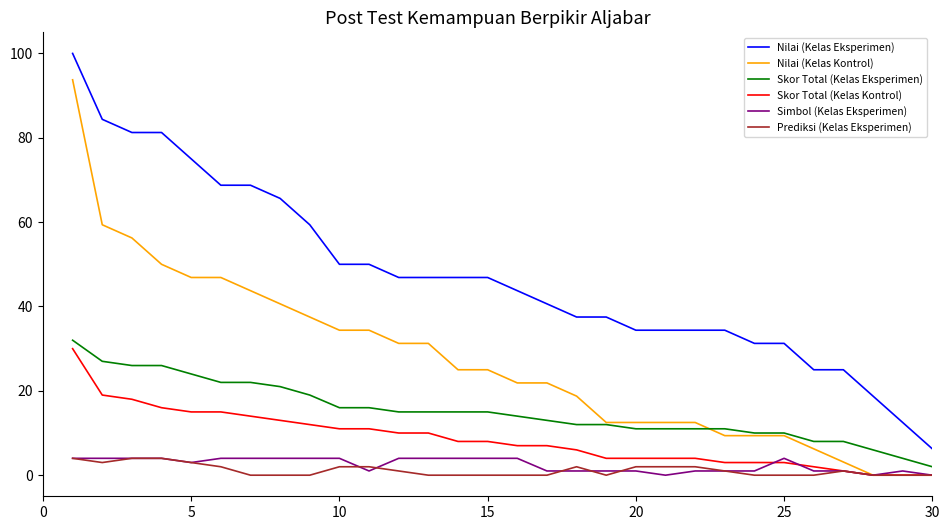

Which series has the largest total across all categories?

Nilai (Kelas Eksperimen)